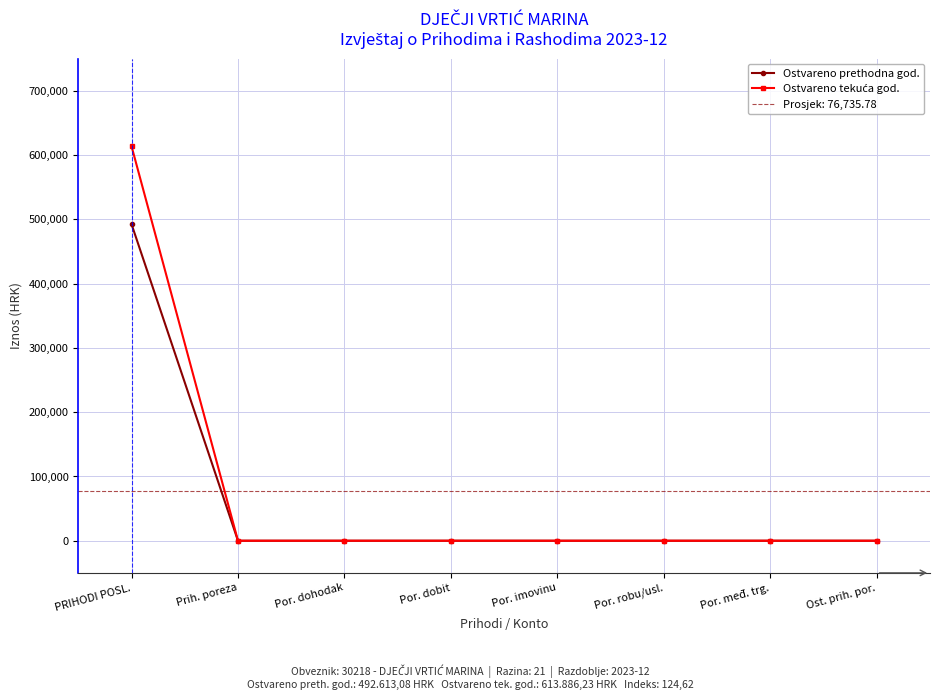

Which category has the lowest value in the Ostvareno tekuća god. series?

Prih. poreza